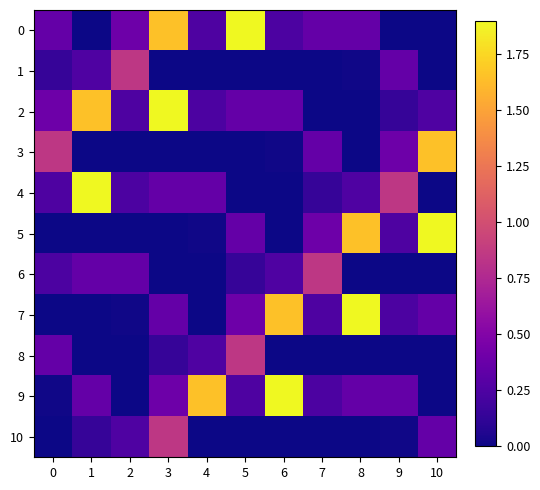

Rank the series at 8 from highest to lowest value.

7, 5, 0, 9, 4, 1, 2, 3, 6, 8, 10